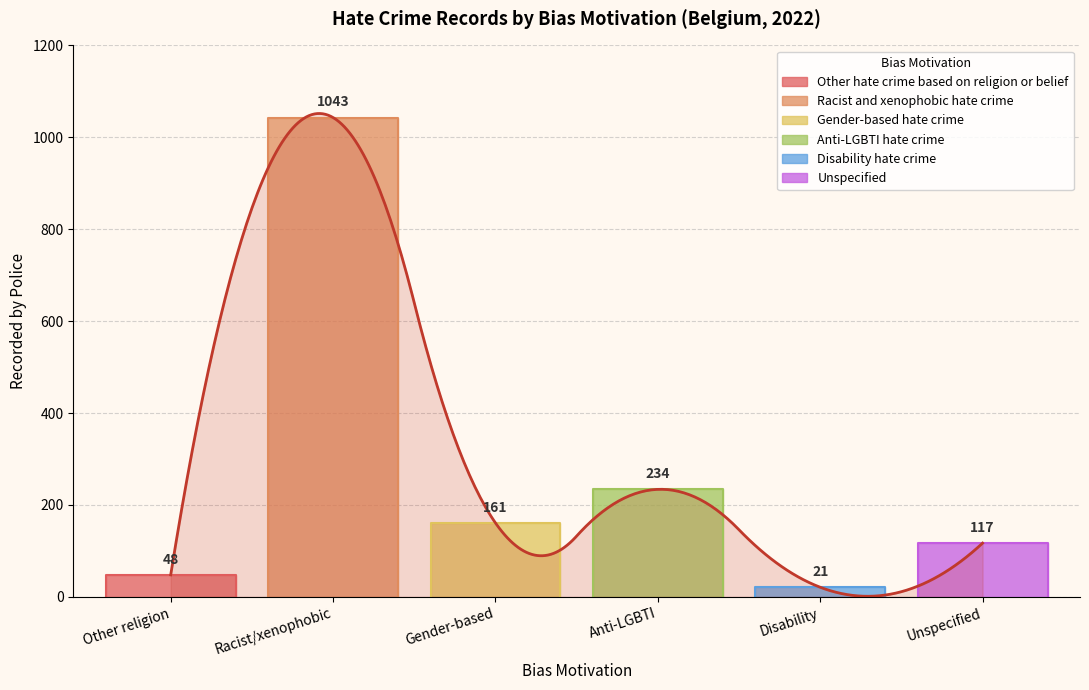

List the labels in order of value, smallest first.

Disability hate crime, Other hate crime based on religion or belief, Unspecified, Gender-based hate crime, Anti-LGBTI hate crime, Racist and xenophobic hate crime